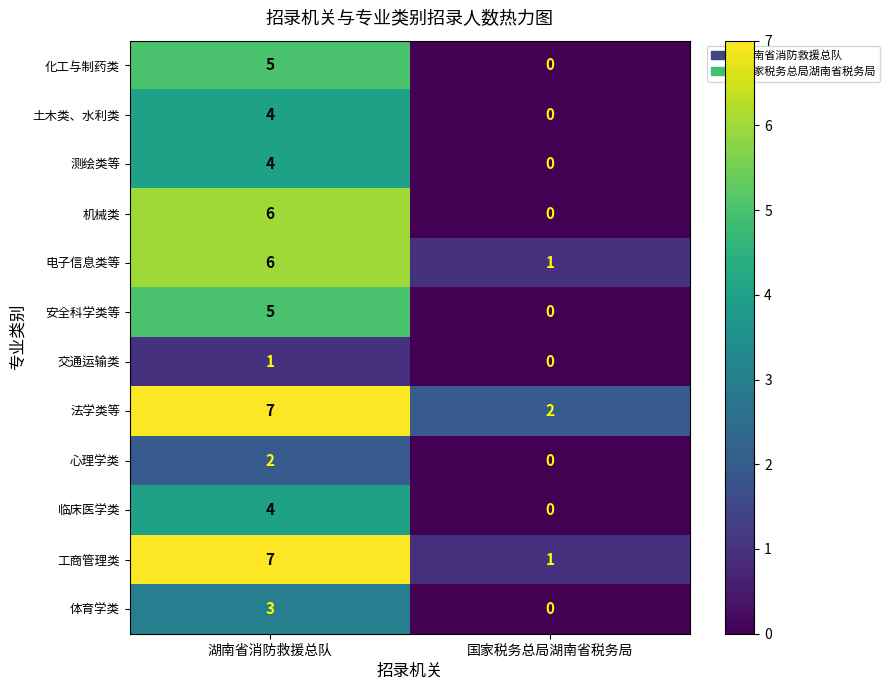

Count the number of data series in this chart.

12